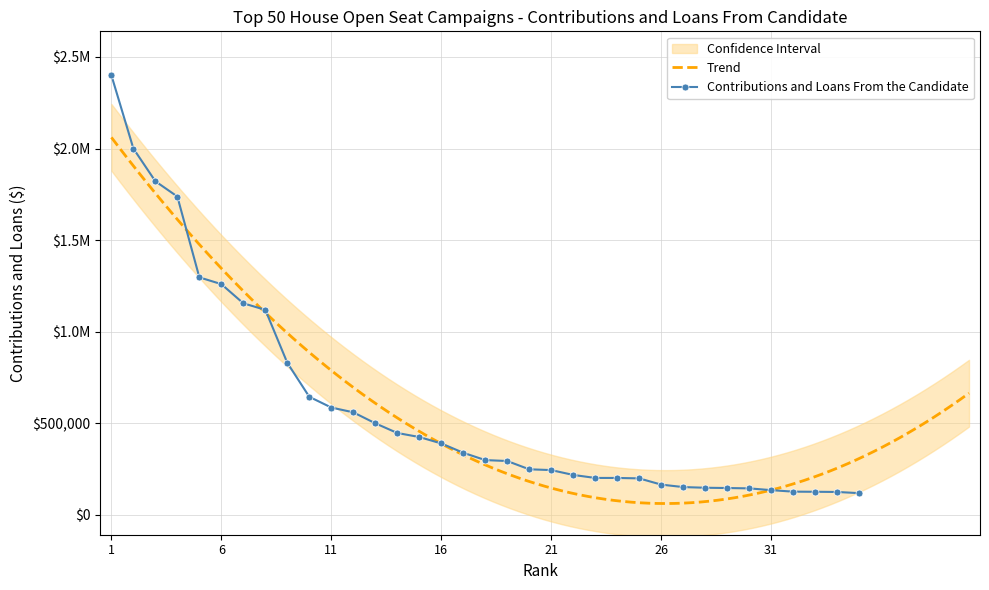

Which category has the lowest value across all series?

35